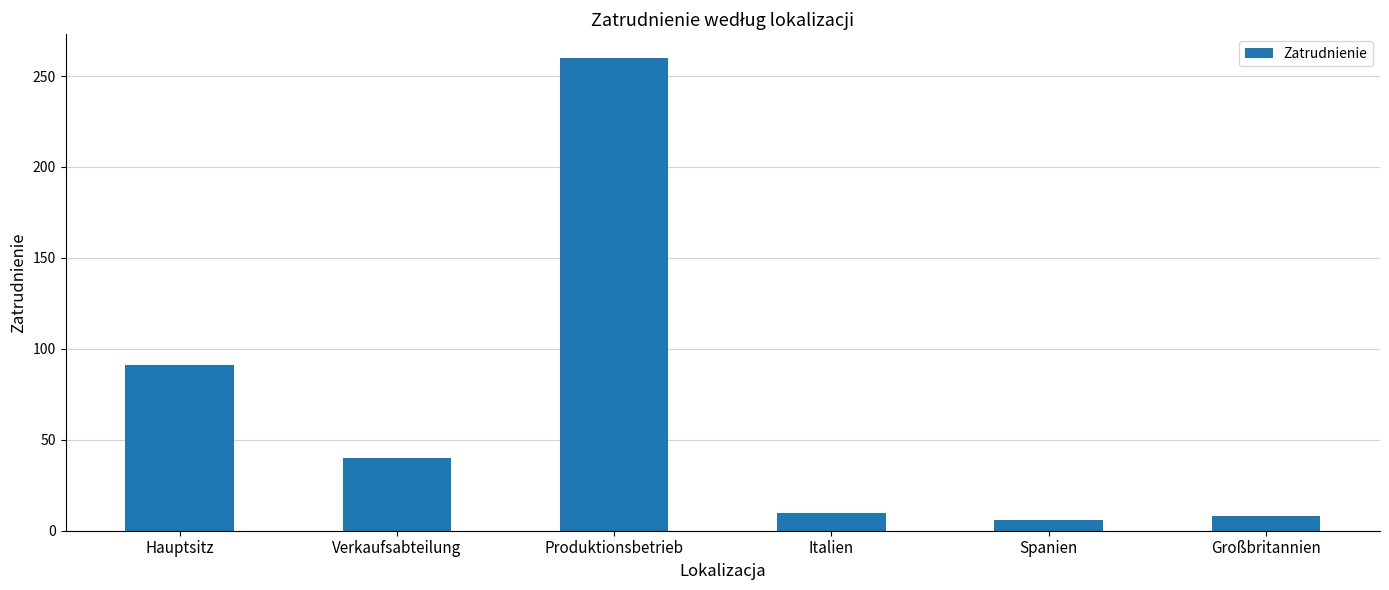

What is the average value?

69